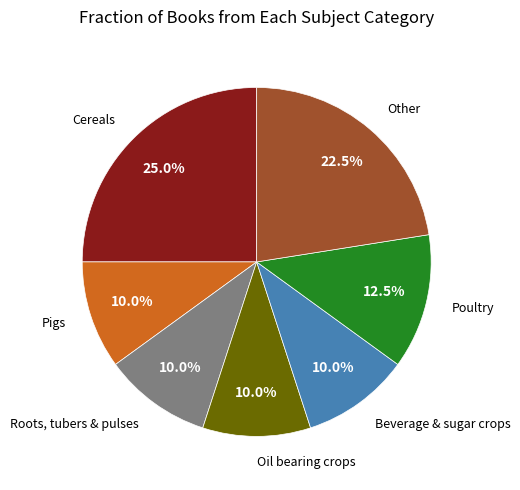

Does any single category account for the majority?

No